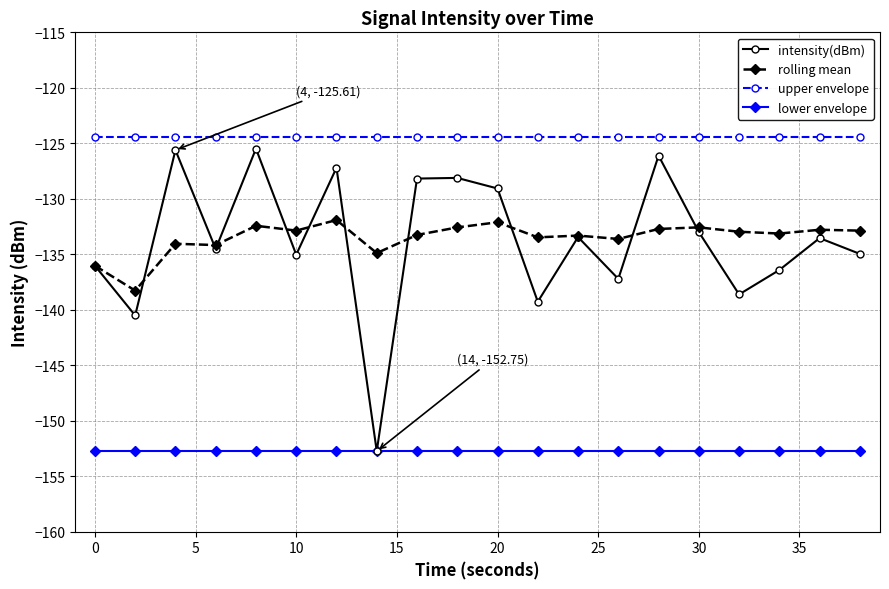

At how many categories does at least one series exceed -149?

20